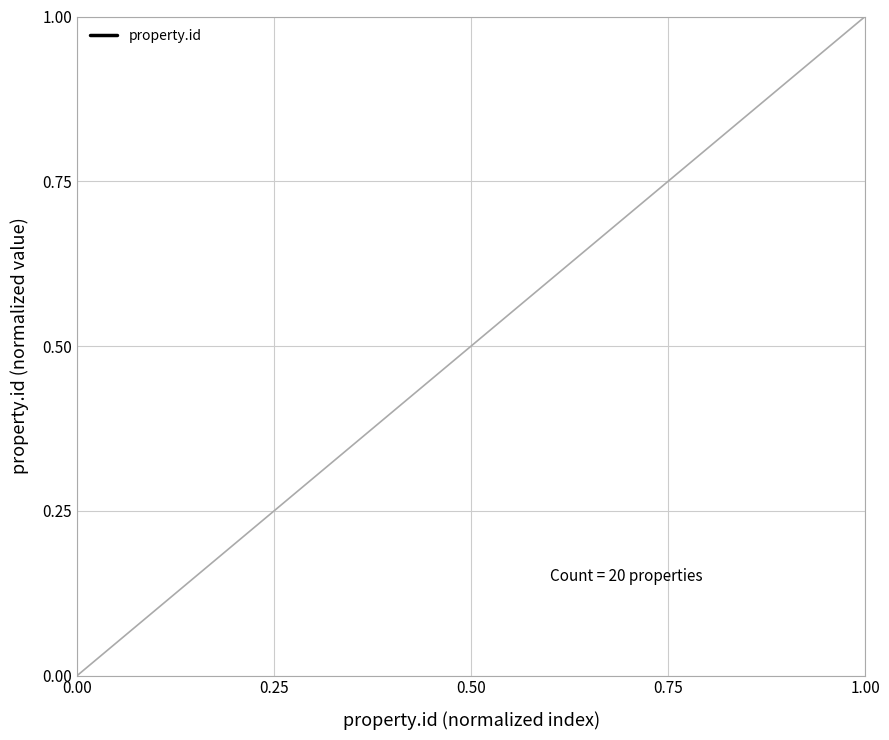

What is the difference between the maximum and minimum values?

1.0